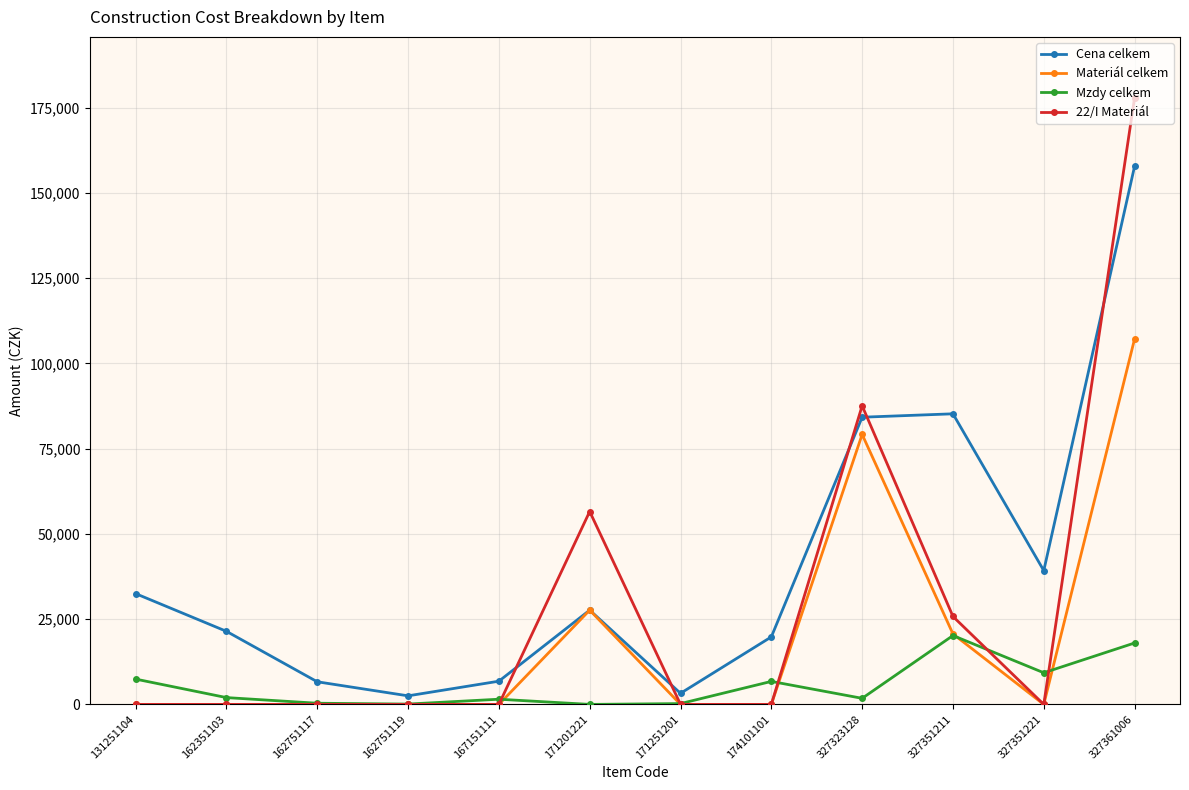

How many values in the Mzdy celkem series exceed 2000?

6